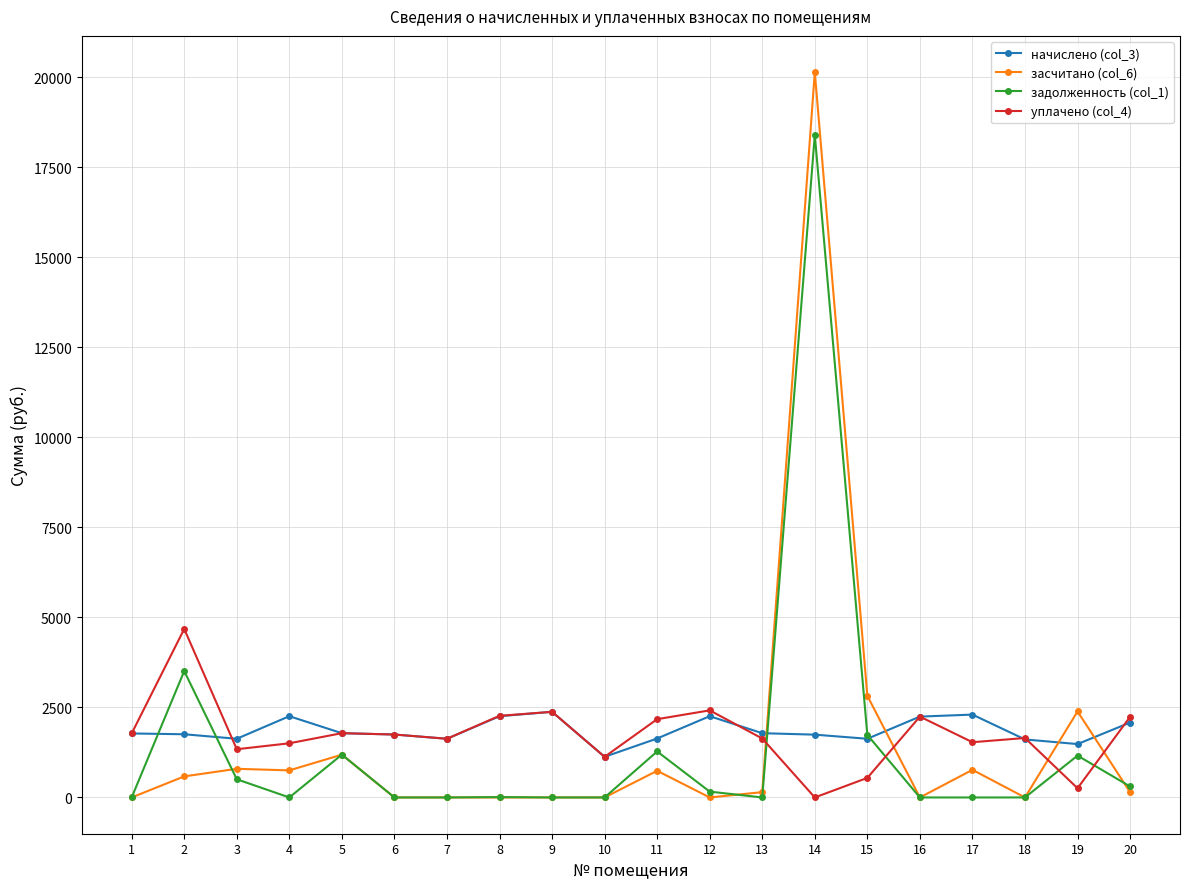

How many values in the уплачено (col_4) series are below 1747?

10